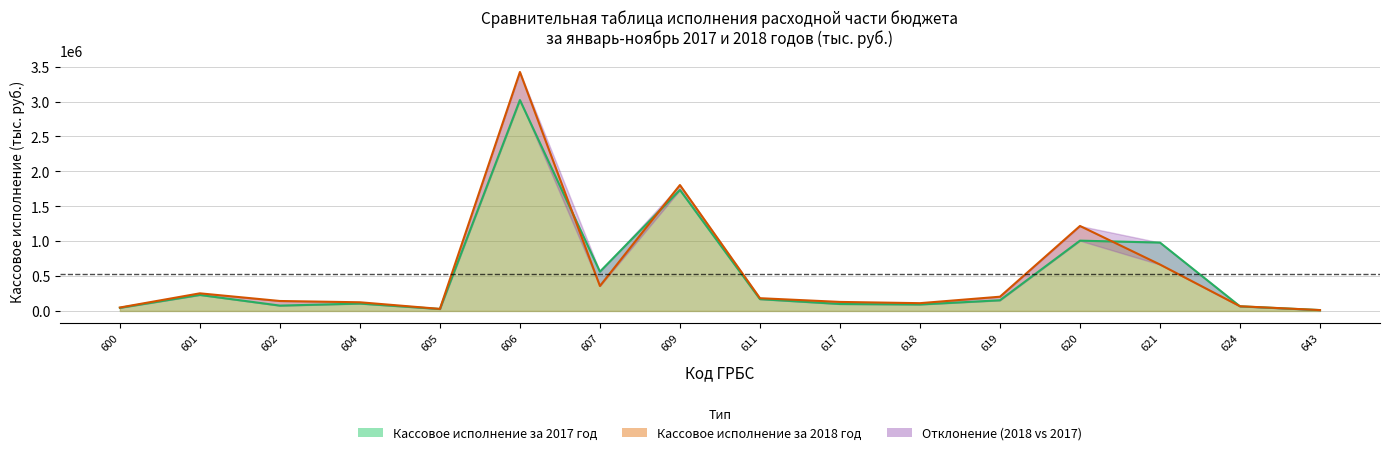

How many values in the Кассовое исполнение за 2017 год series are below 152824?

8